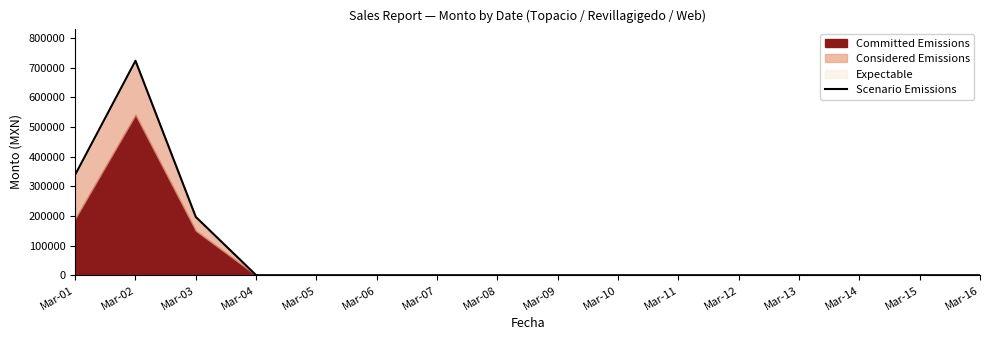

Is it true that the value at Mar-12 is 0.0?

True